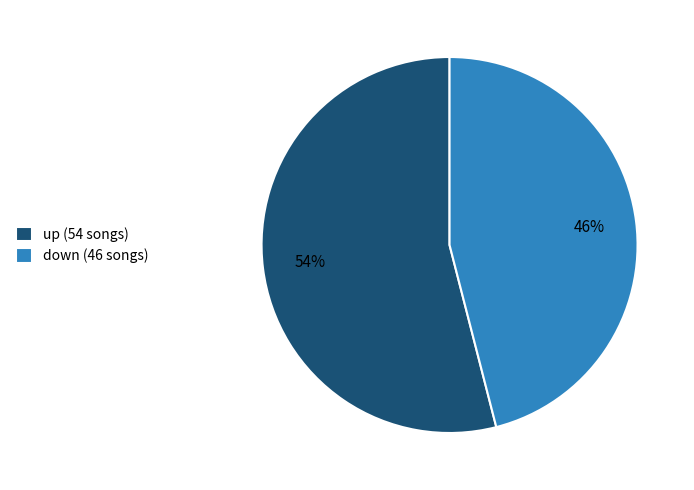

Does any single category account for the majority?

Yes